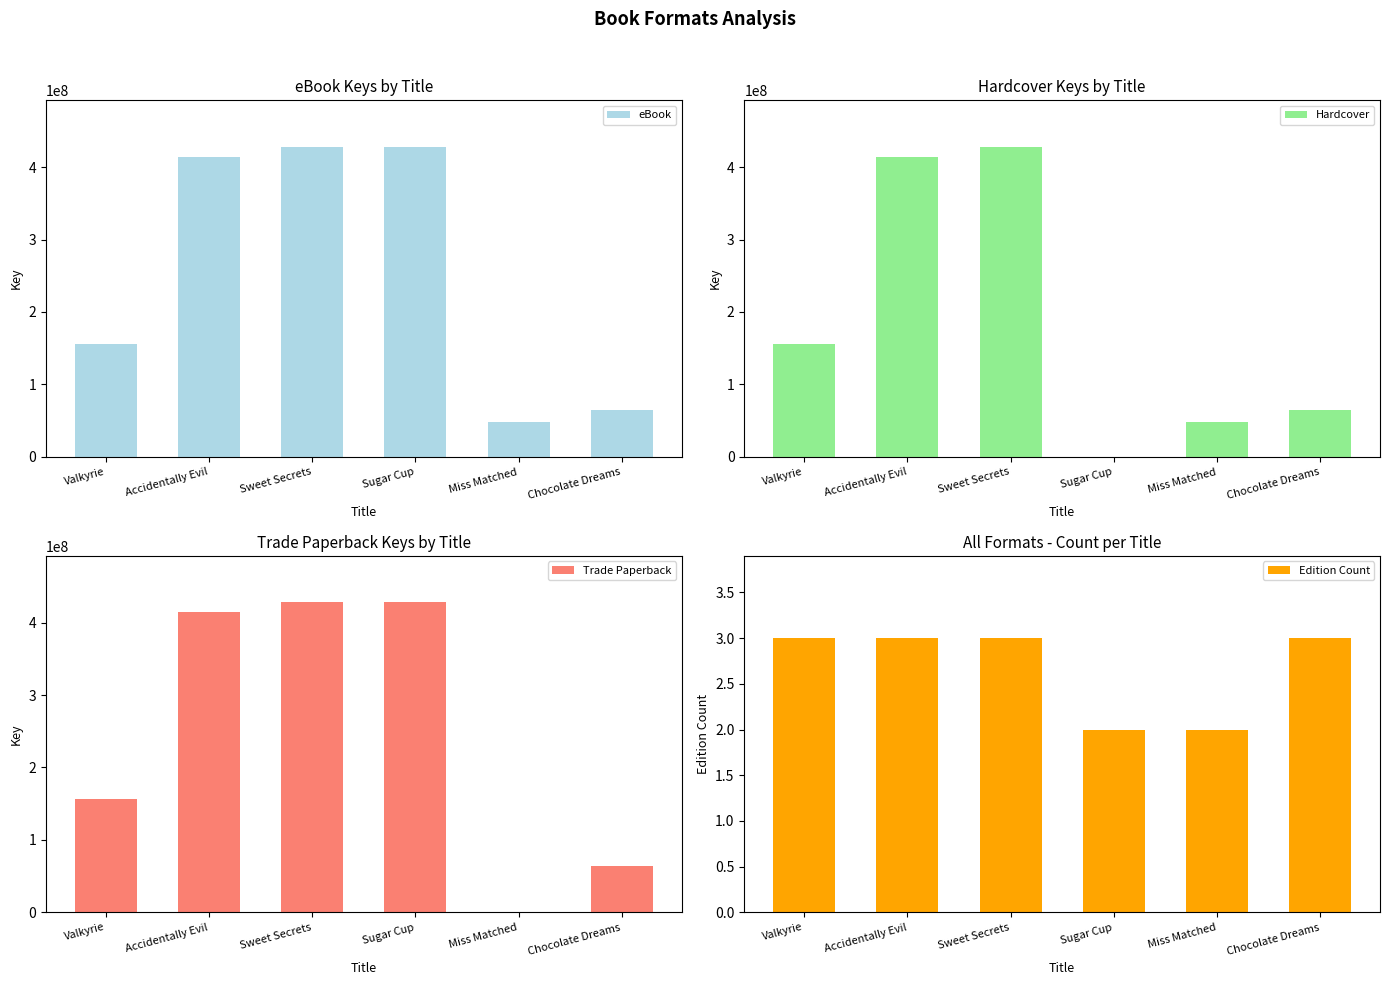

Which category has the highest value in the Edition Count series?

Valkyrie